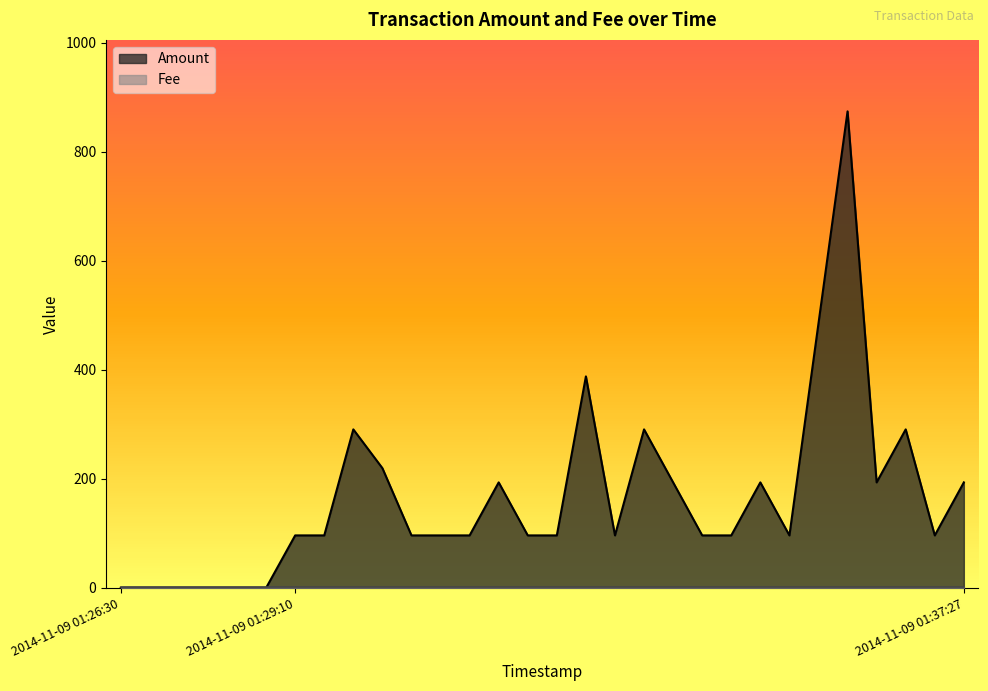

Where does the data first go above 96?

2014-11-09 01:29:10